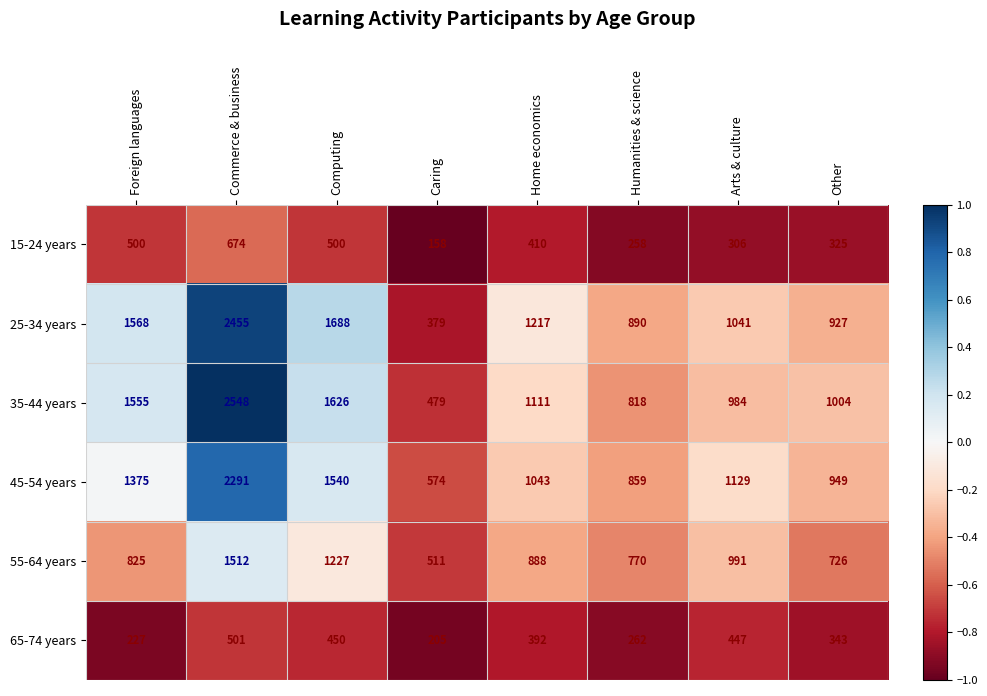

True or false: 25-34 years has a value of 854 at Computing.

False